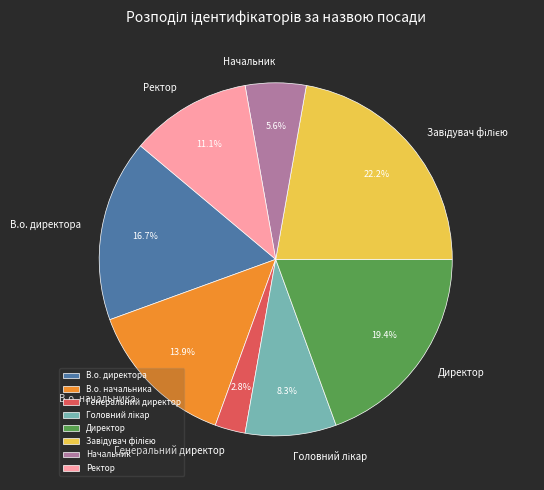

Between Ректор and Начальник, which is larger?

Ректор